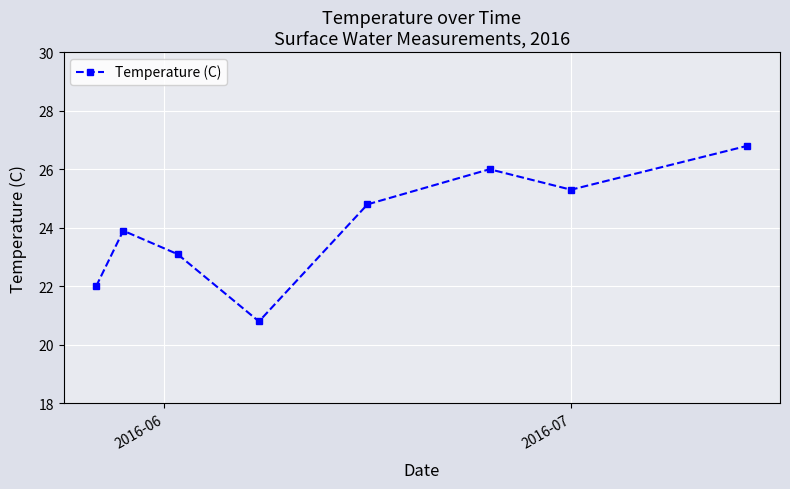

What is the smallest value displayed?

20.8